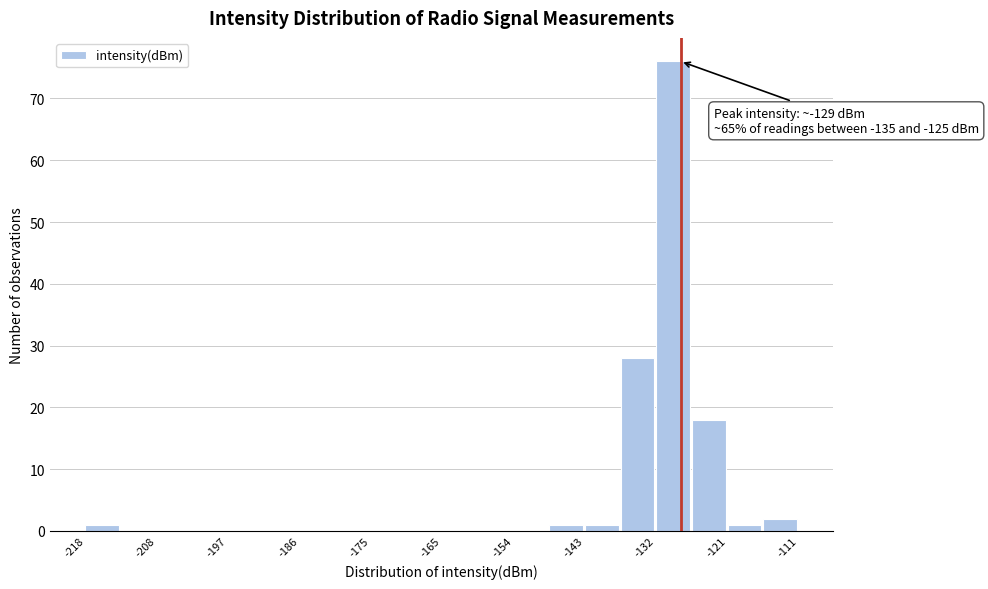

Read against the x-axis, roughly where is the centre of the tallest bar?

-130